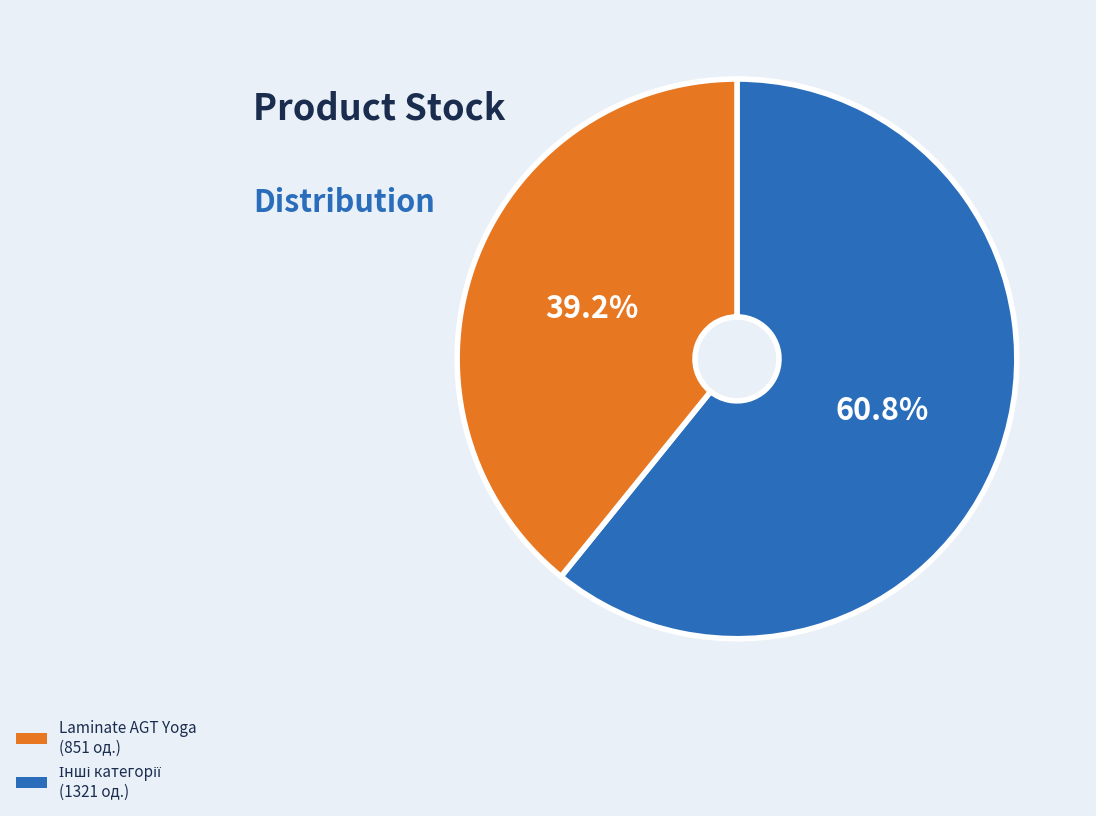

To the nearest percent, what is the average slice percentage?

50%